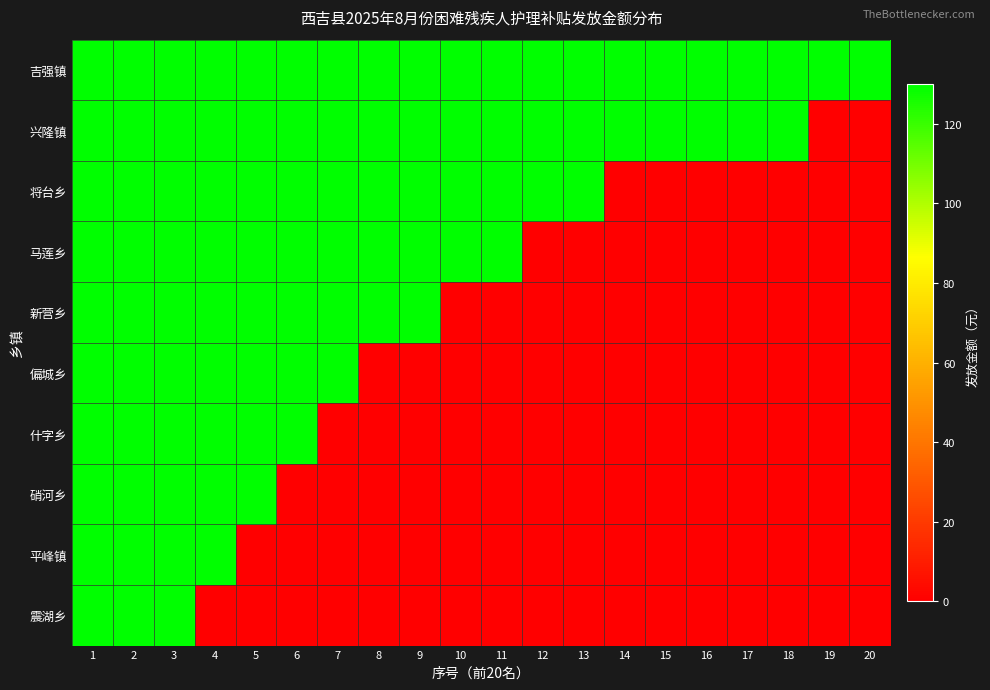

At which category is the sum across all series the highest?

1